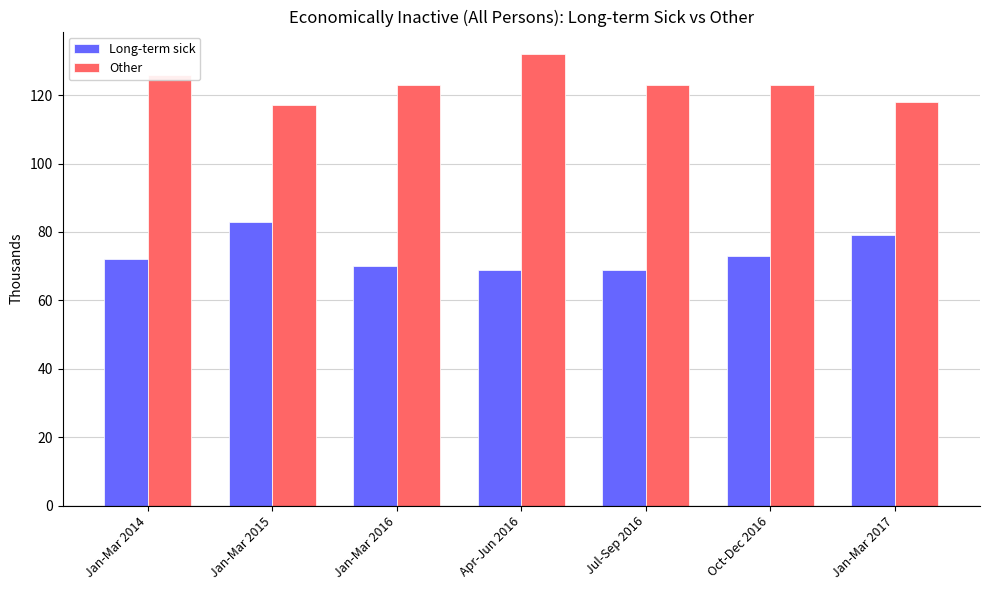

Reading left to right, extract all data points from this chart.

Long-term sick: Jan-Mar 2014=72	Jan-Mar 2015=83	Jan-Mar 2016=70	Apr-Jun 2016=69	Jul-Sep 2016=69	Oct-Dec 2016=73	Jan-Mar 2017=79
Other: Jan-Mar 2014=126	Jan-Mar 2015=117	Jan-Mar 2016=123	Apr-Jun 2016=132	Jul-Sep 2016=123	Oct-Dec 2016=123	Jan-Mar 2017=118